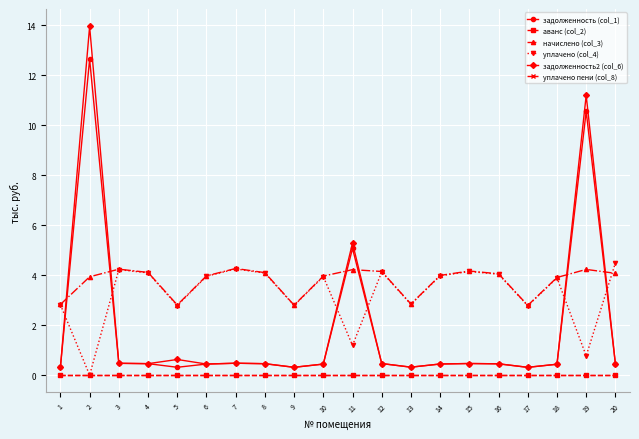

How many interior local peaks does the задолженность (col_1) series have?

5